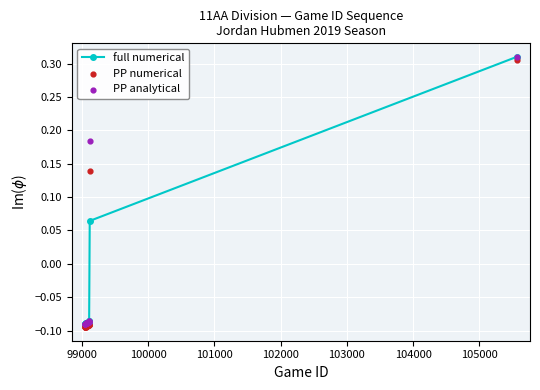

Which series has the largest total across all categories?

PP analytical